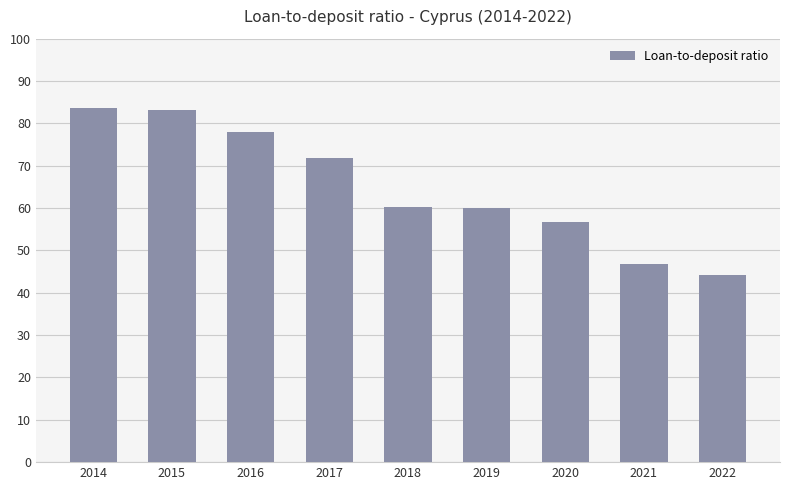

What is the maximum value shown in the chart?

83.7